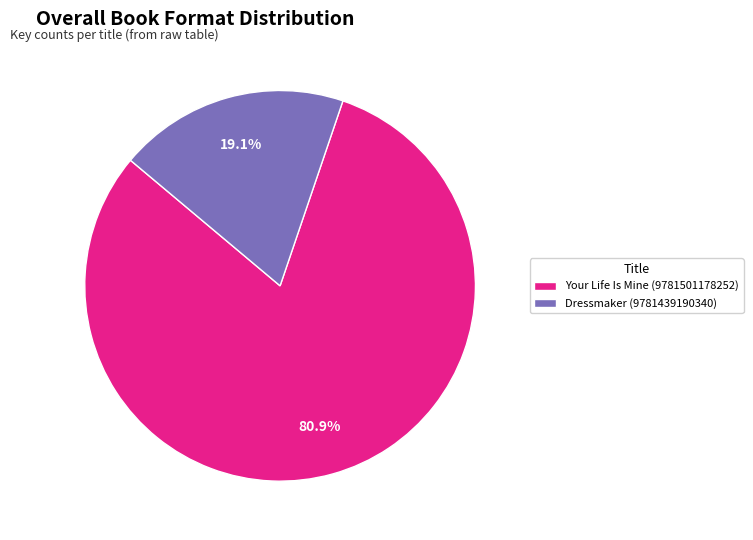

Approximately how many times larger is the value at Your Life Is Mine (9781501178252) compared to Dressmaker (9781439190340)?

4.2